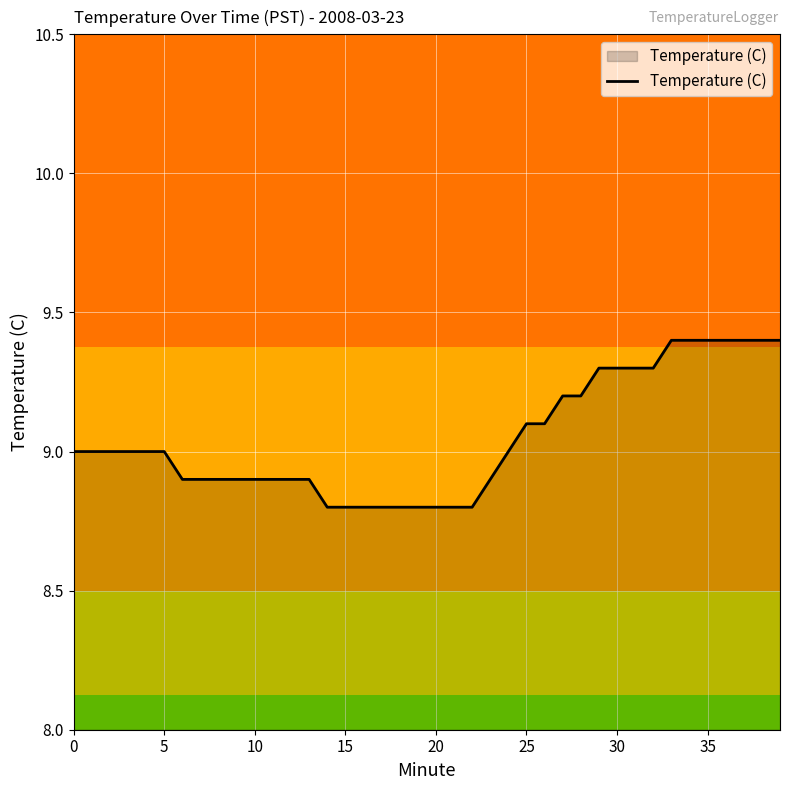

What is the maximum value shown in the chart?

9.4